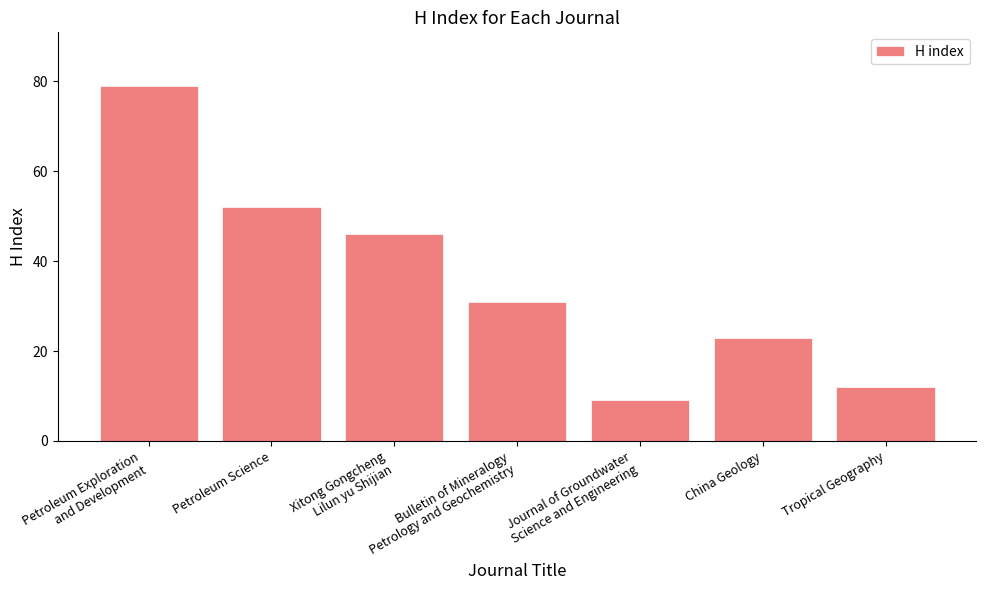

Which label corresponds to the largest value in the chart?

Petroleum Exploration
and Development